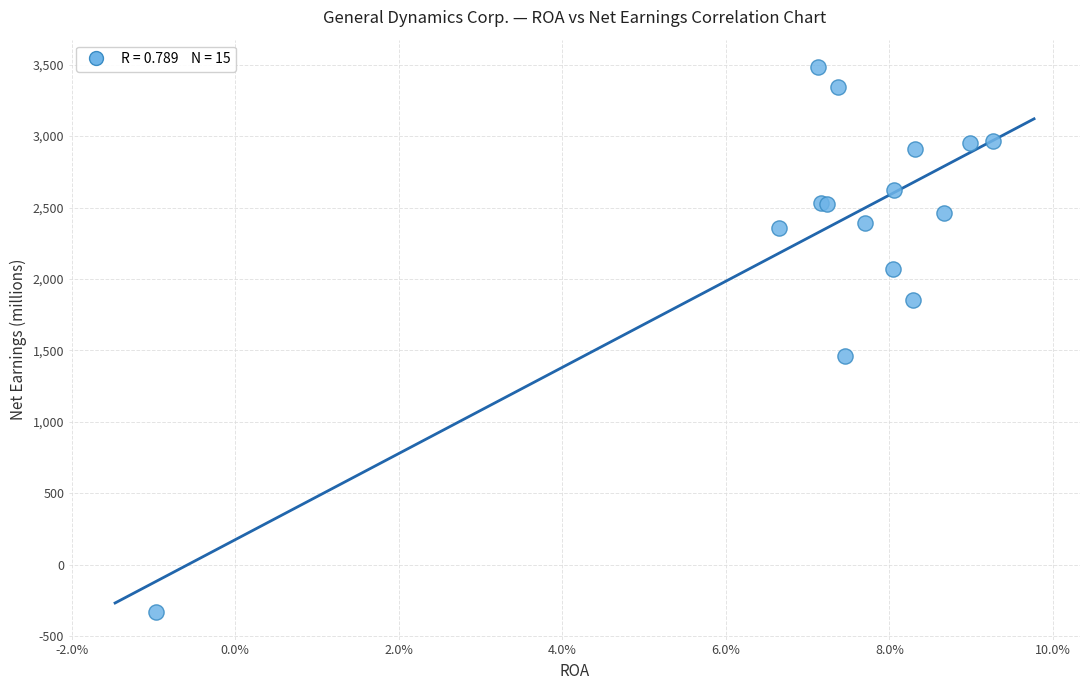

What Y value in the scatter plot is closest to 1576?

1461